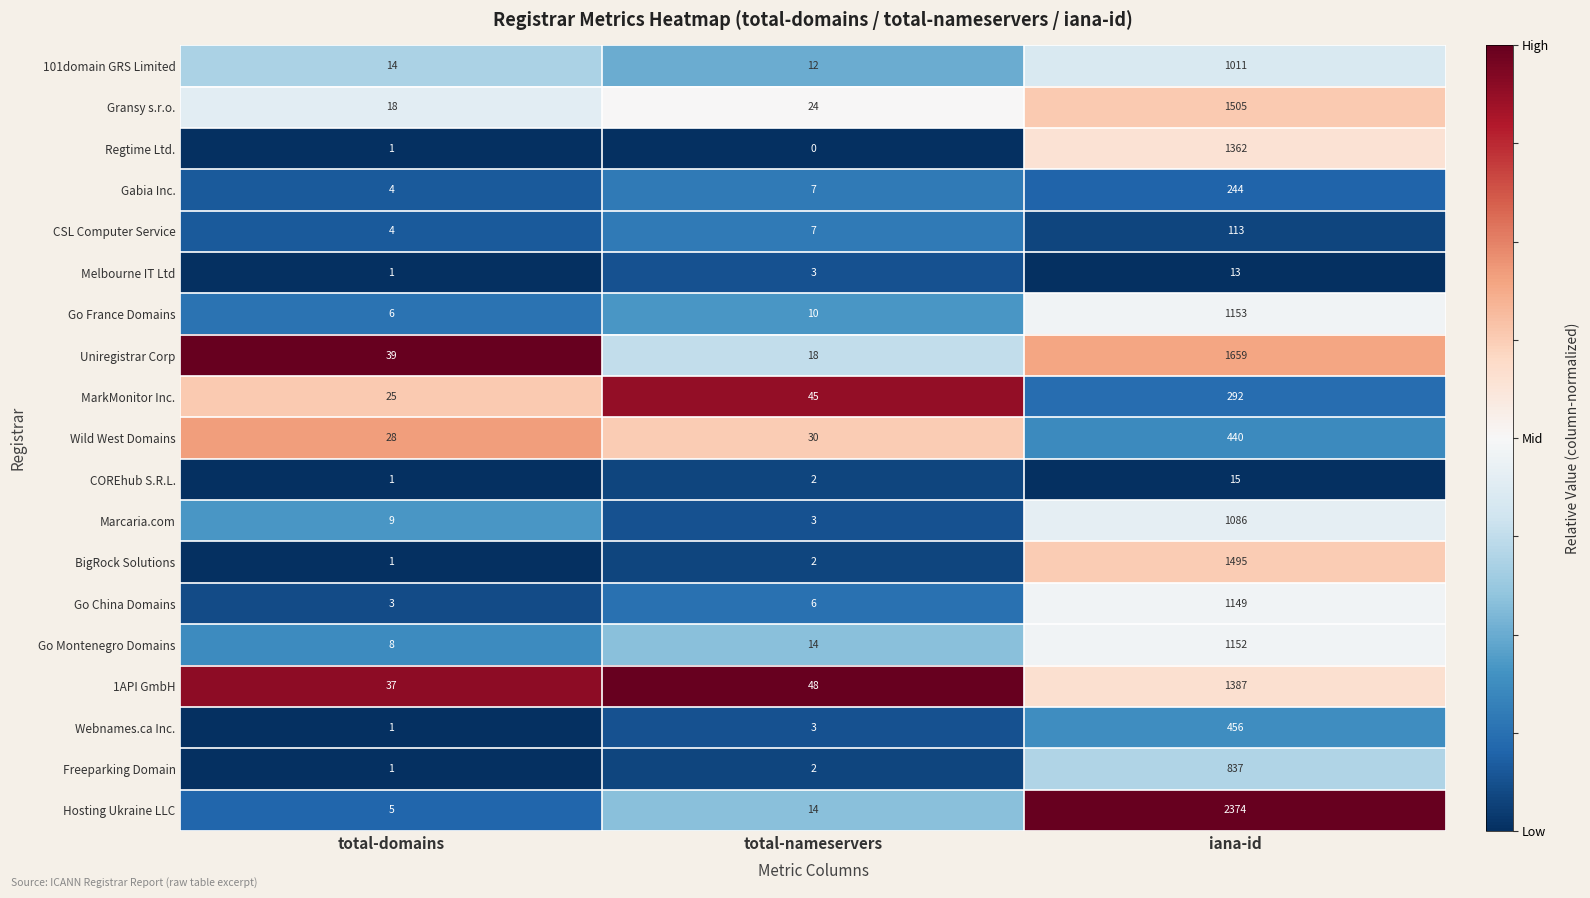

Between total-domains and iana-id, which series saw the biggest shift?

Hosting Ukraine LLC